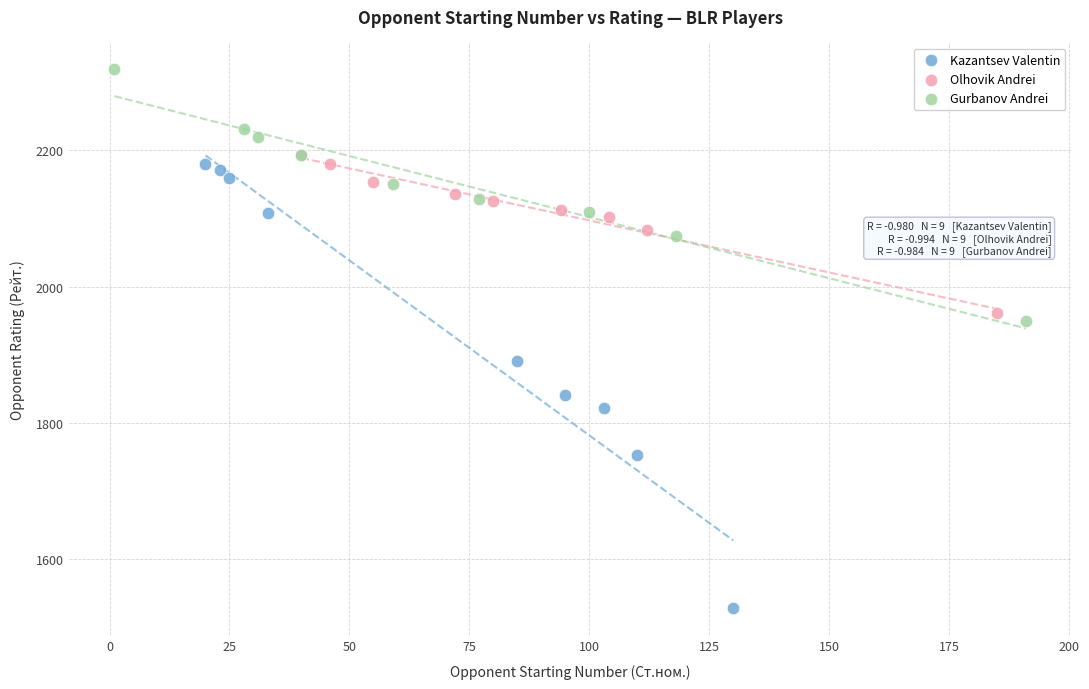

Which series contains the lowest Y value?

Kazantsev Valentin